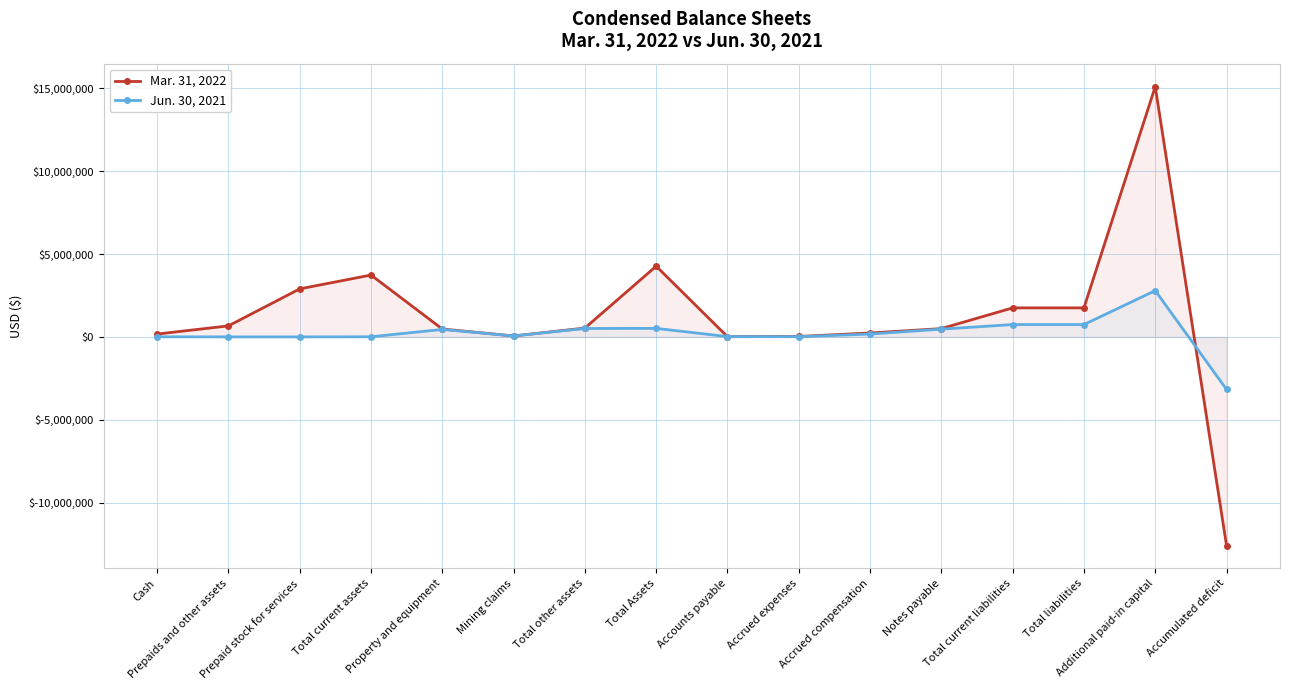

What value does the Mar. 31, 2022 series have at Accounts payable, to the nearest 50?

11600